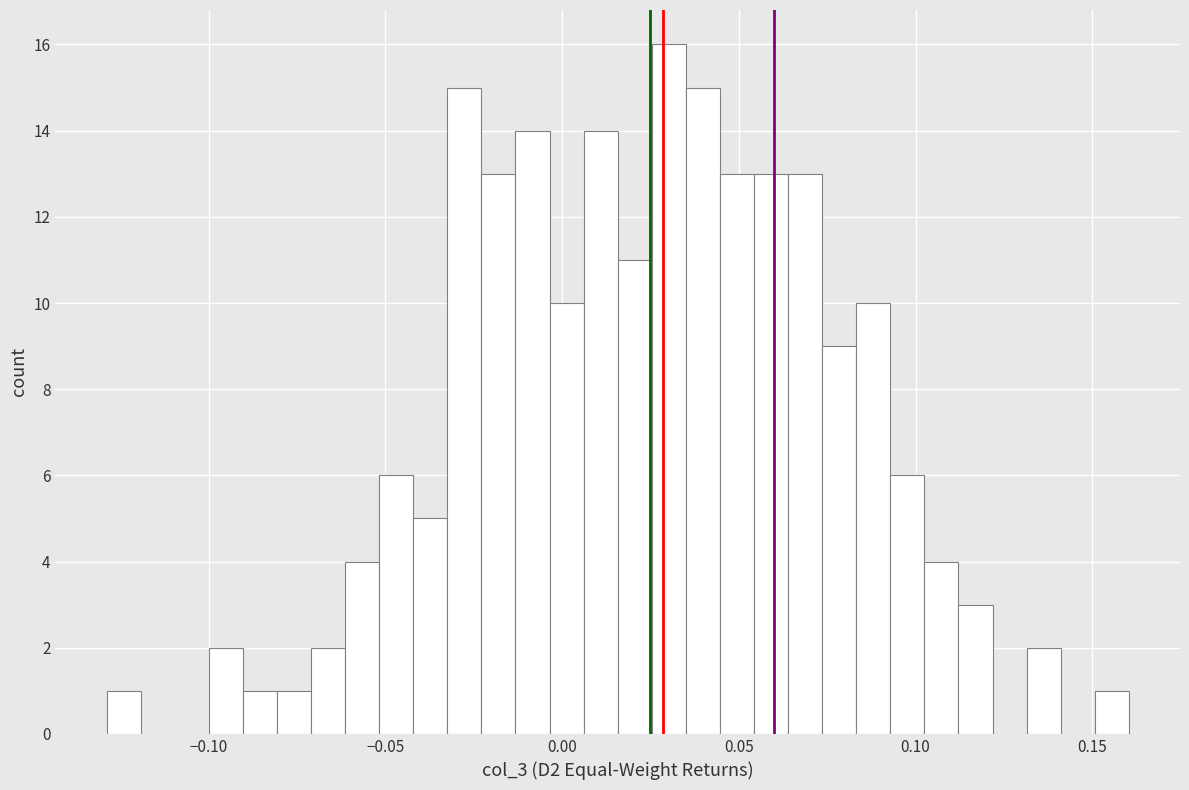

Around what value on the x-axis is the tallest bar? Give the approximate position of its centre, as read against the axis.

0.030